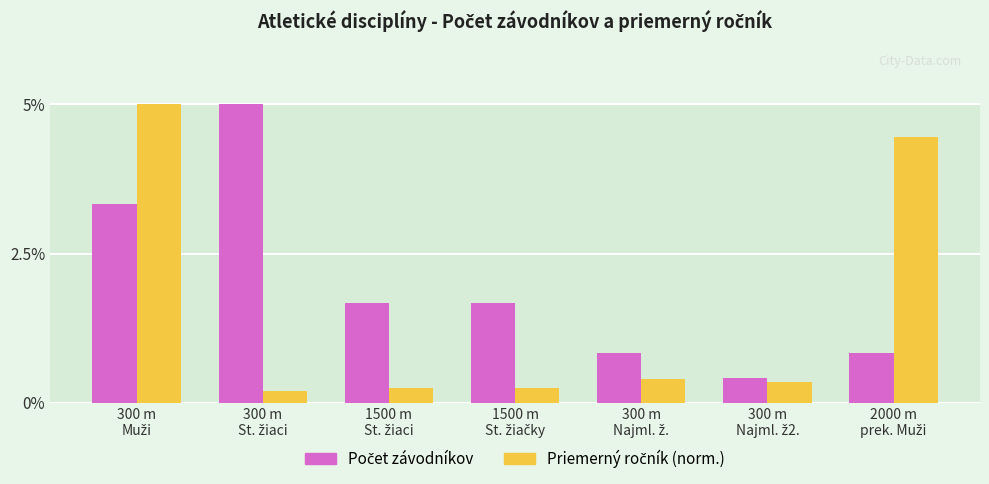

How many bars are there in each group?

2